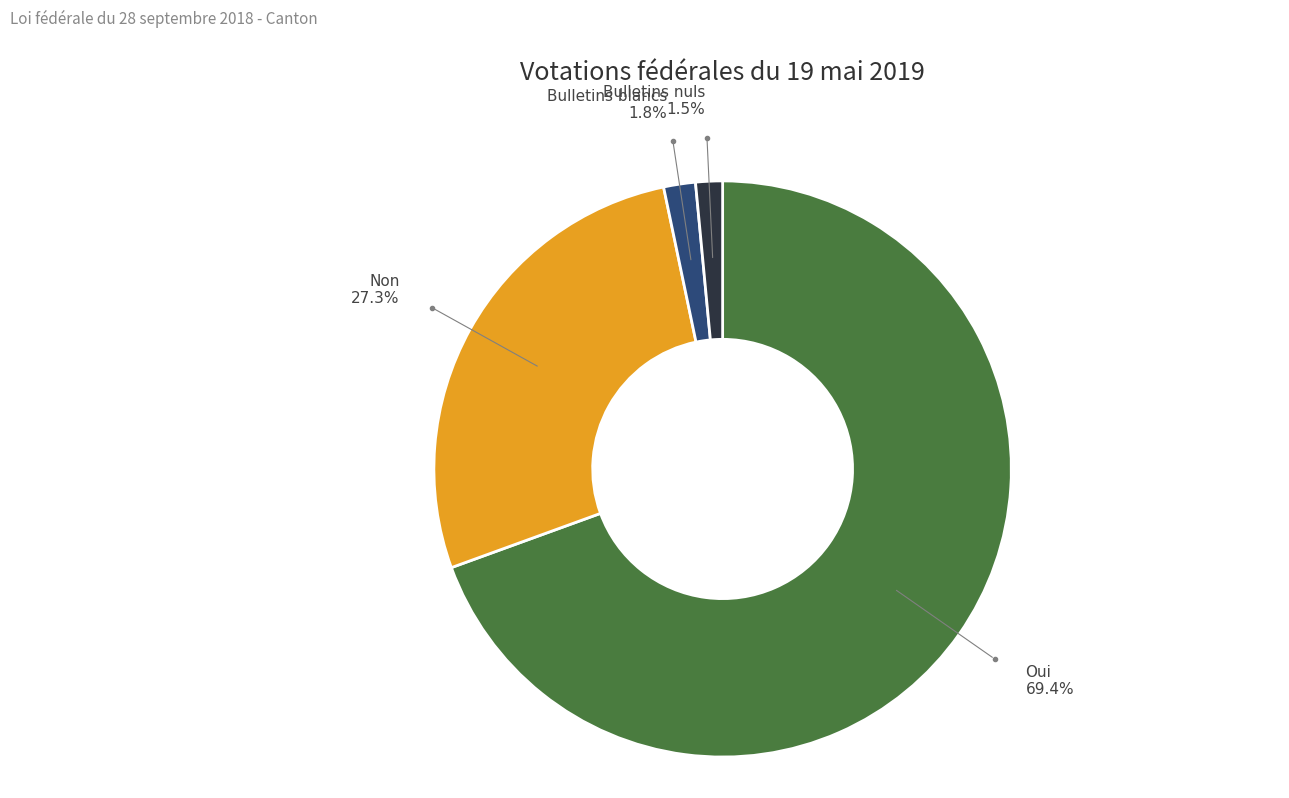

Is there any slice that represents more than half of the pie?

Yes